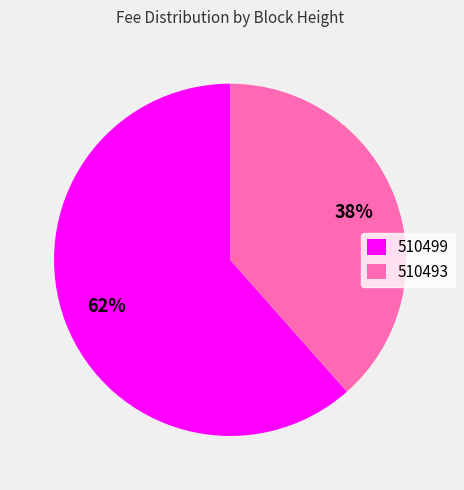

Is the sum of 510493 and 510499 greater than half?

Yes